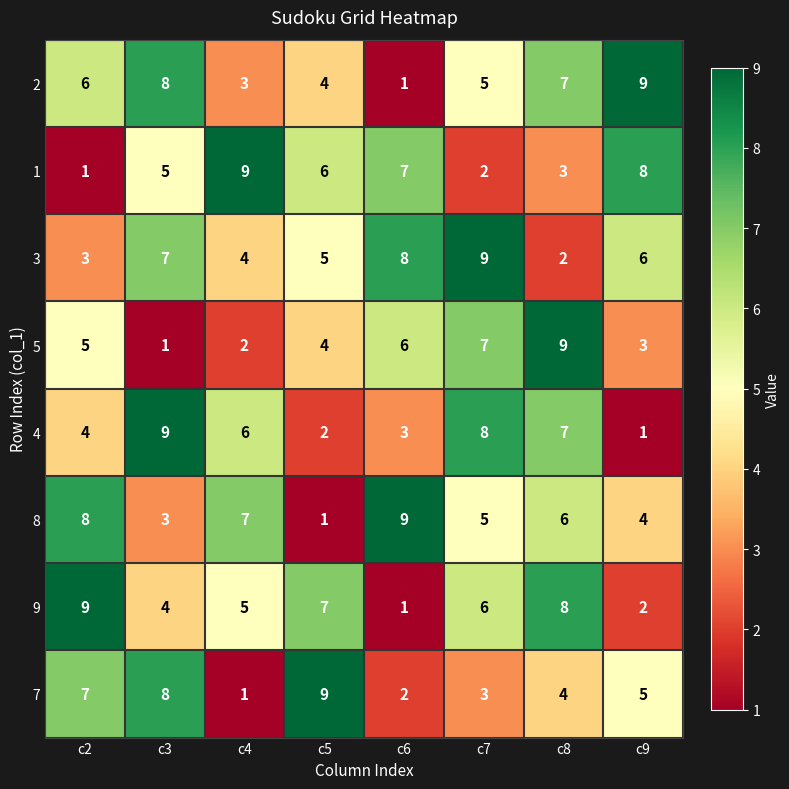

What is the difference between the second highest and second lowest values in the 9 series?

6